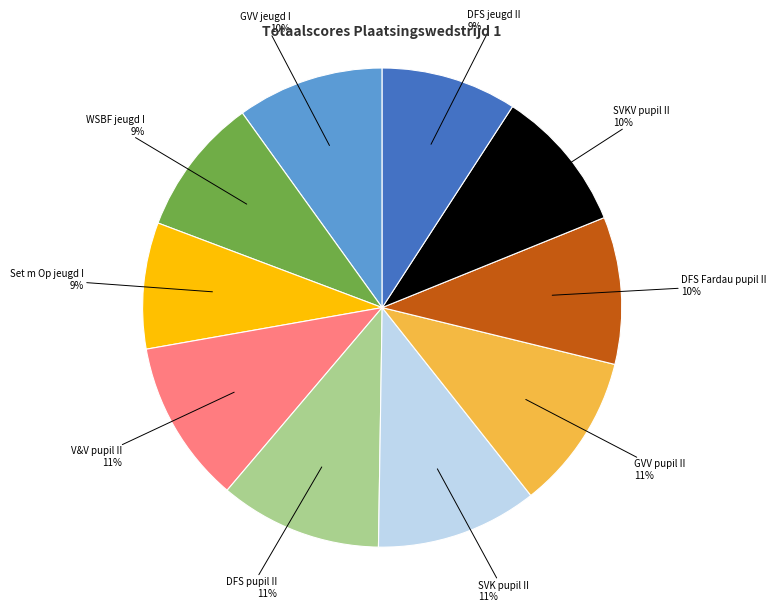

To the nearest percent, what percentage of the pie is WSBF jeugd I?

9%